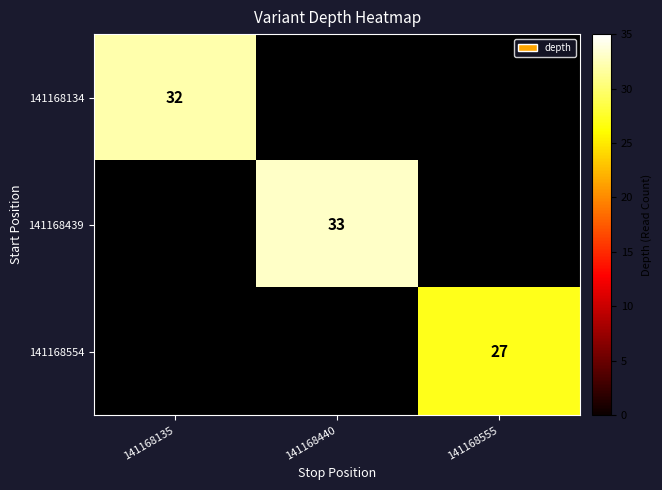

The 141168439 series shows 33 at 141168440. True or false?

True